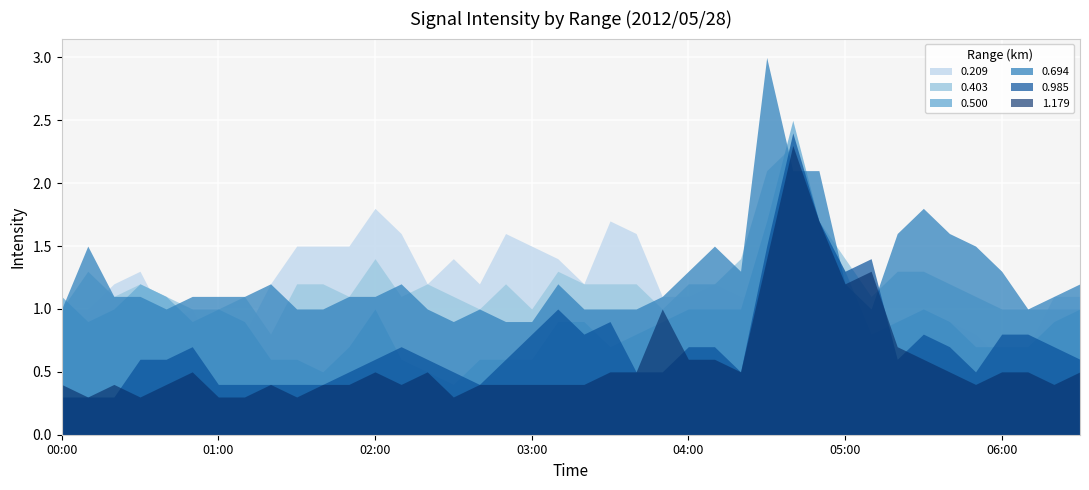

The value of 0.500 at 01:10 is 1.4. True or false?

False